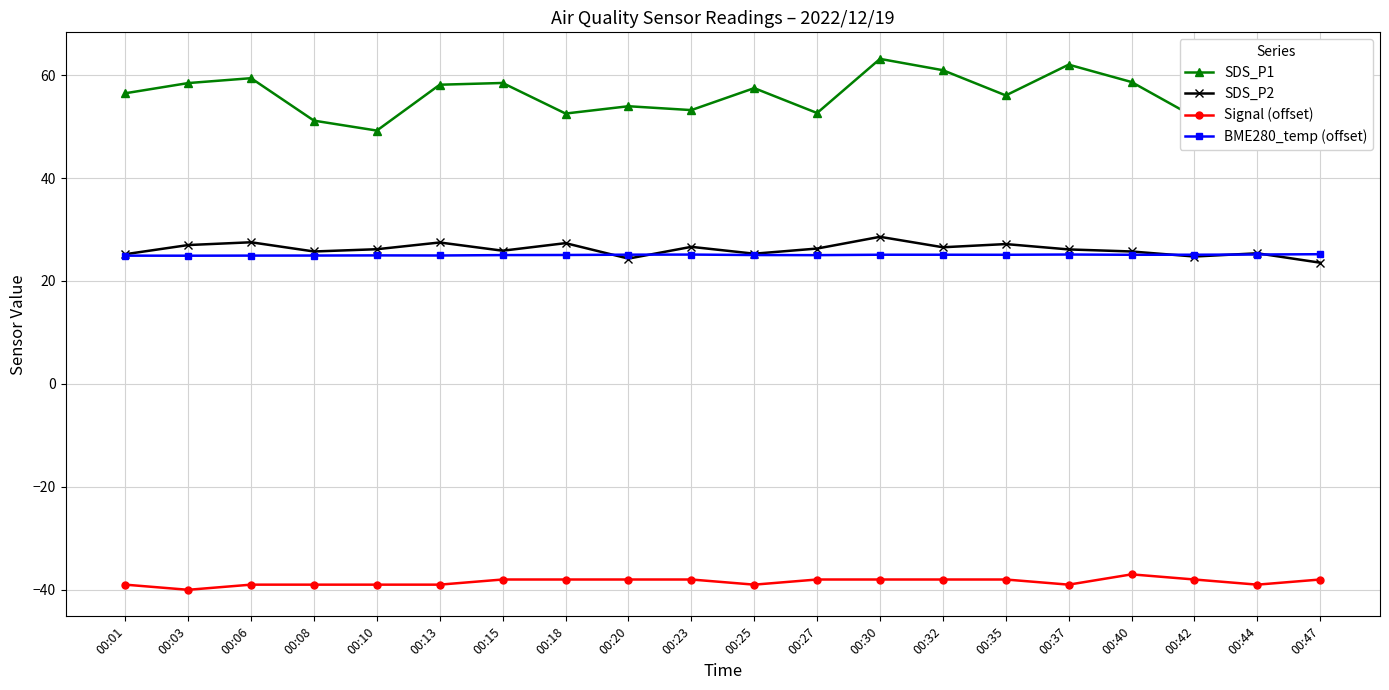

Which series has the widest spread of values?

SDS_P1